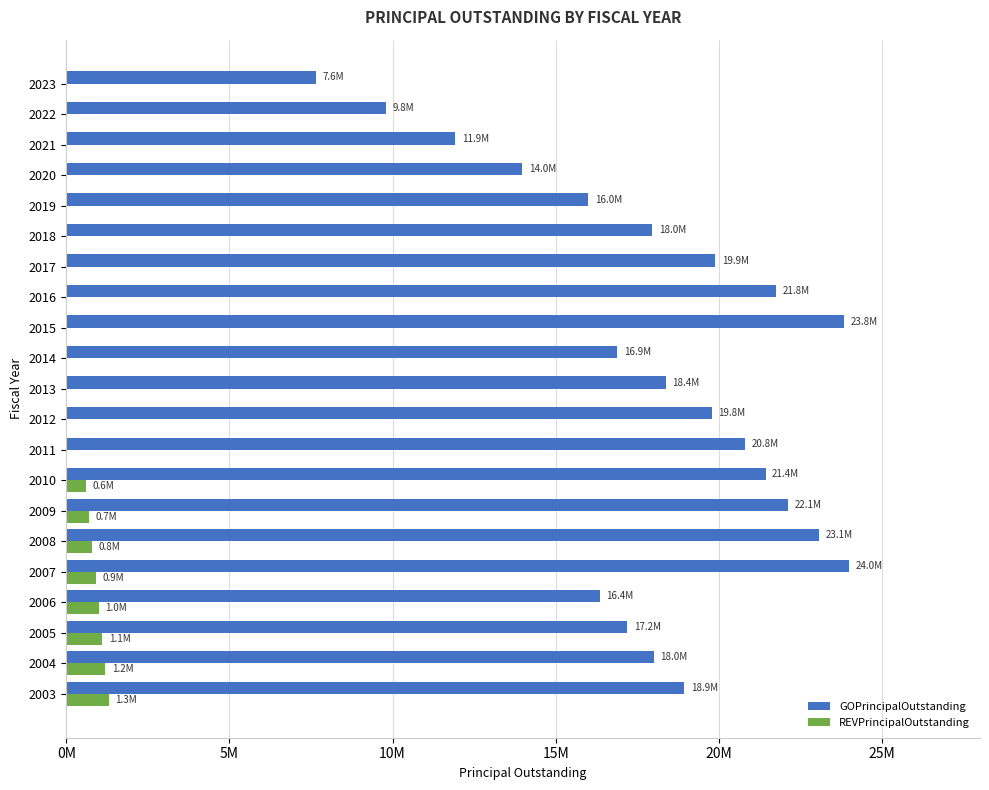

Reading right to left, what are all the values shown in this chart?

GOPrincipalOutstanding: 7640000	9805000	11915000	13975000	15990000	17960000	19885000	21760000	23830000	16880000	18375000	19780000	20805000	21427447	22126764	23074496	23994550	16356644	17197373	18011536	18941760
REVPrincipalOutstanding: 0	0	0	0	0	0	0	0	0	0	0	0	0	600000	700000	800000	900000	1000000	1100000	1200000	1300000